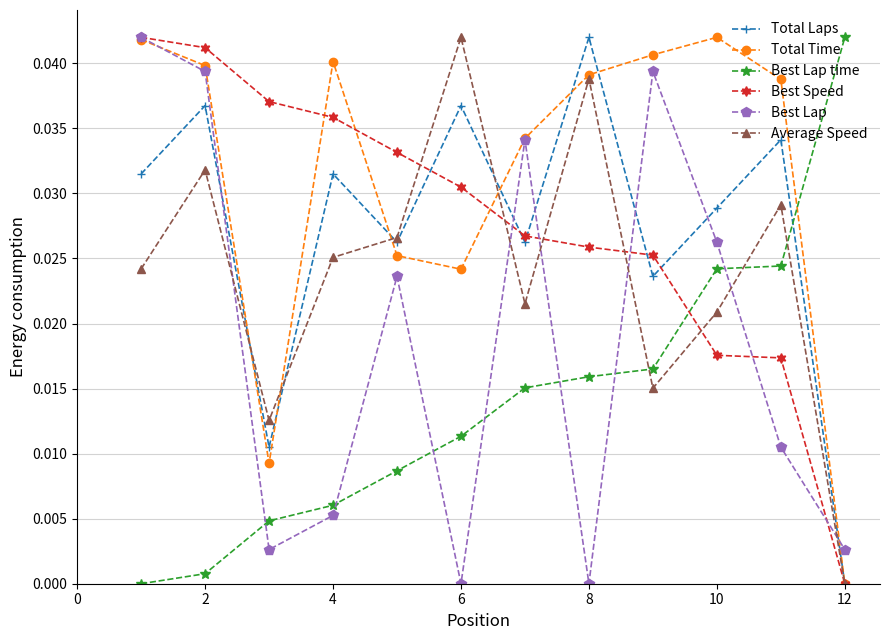

True or false: Best Speed has more than 2 points higher than both neighbors.

False